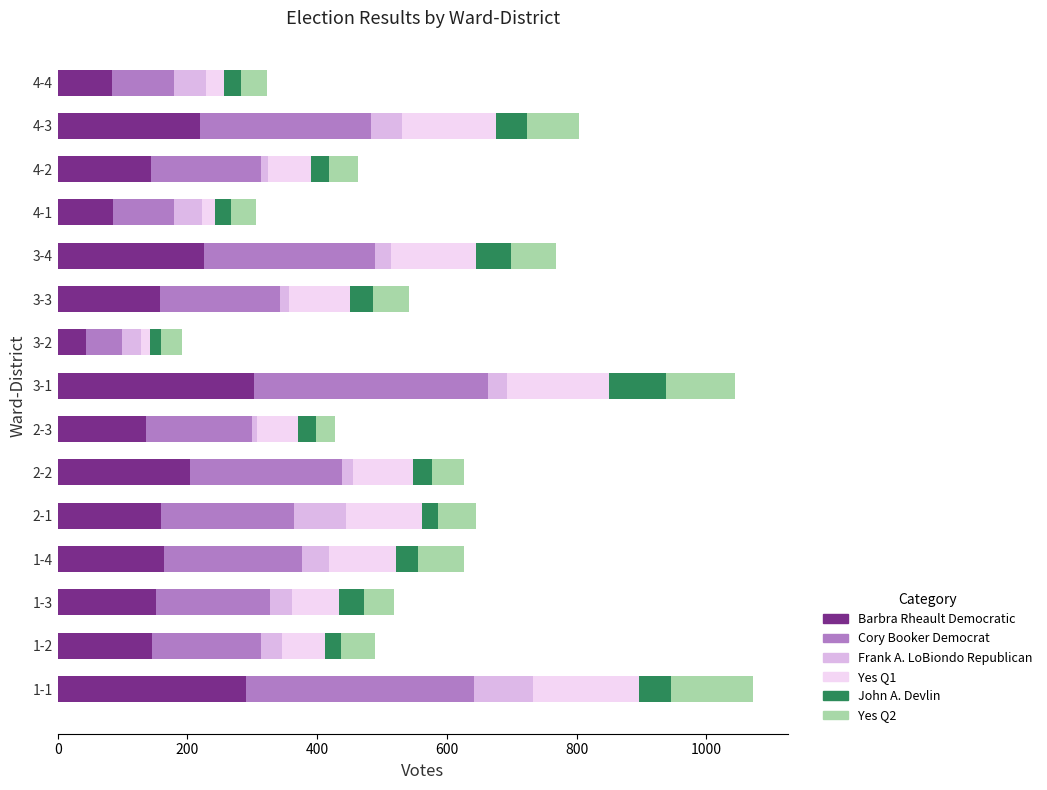

How many categories are shown in the chart?

15